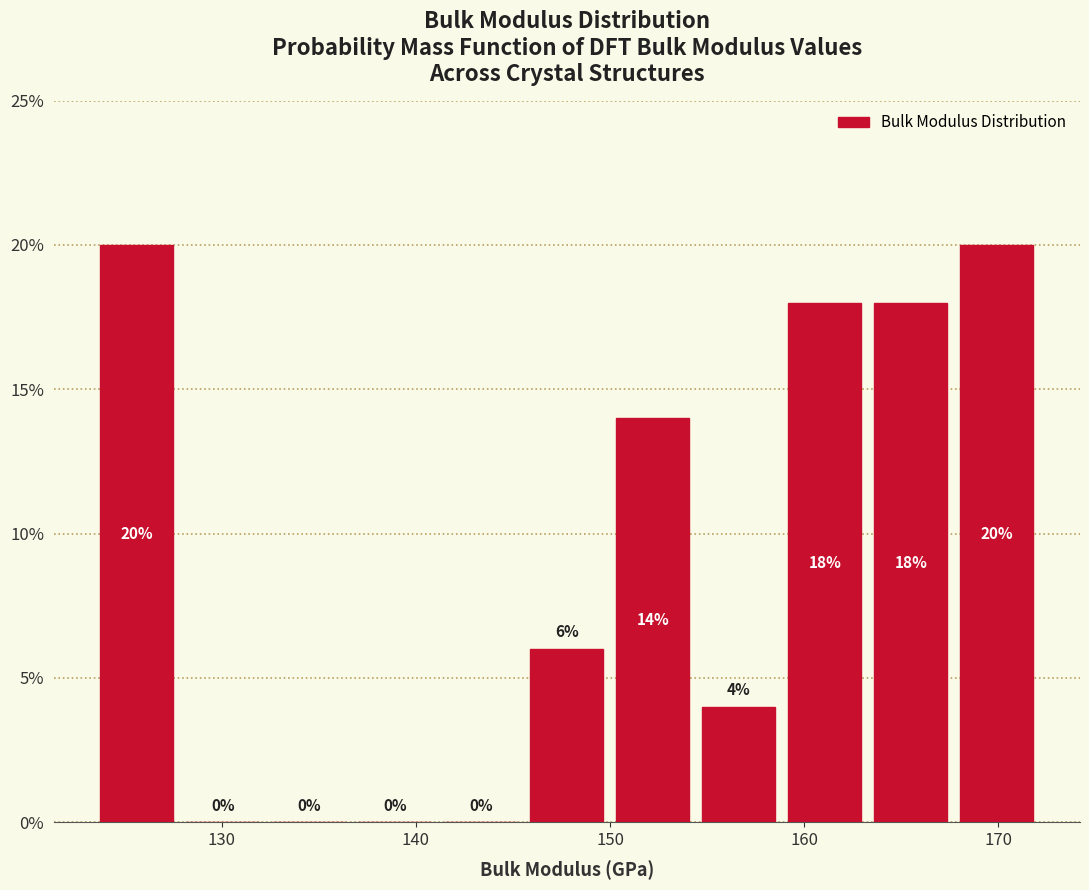

Reading left to right, list every bar in this chart as the range it spans on the x-axis followed by its height. The bar edges are not printed on the chart, so give them approximately, as read against the axis.

123 to 128: 20
128 to 132: 0
132 to 137: 0
137 to 141: 0
141 to 146: 0
146 to 150: 6
150 to 154: 14
154 to 159: 4
159 to 163: 18
163 to 168: 18
168 to 172: 20